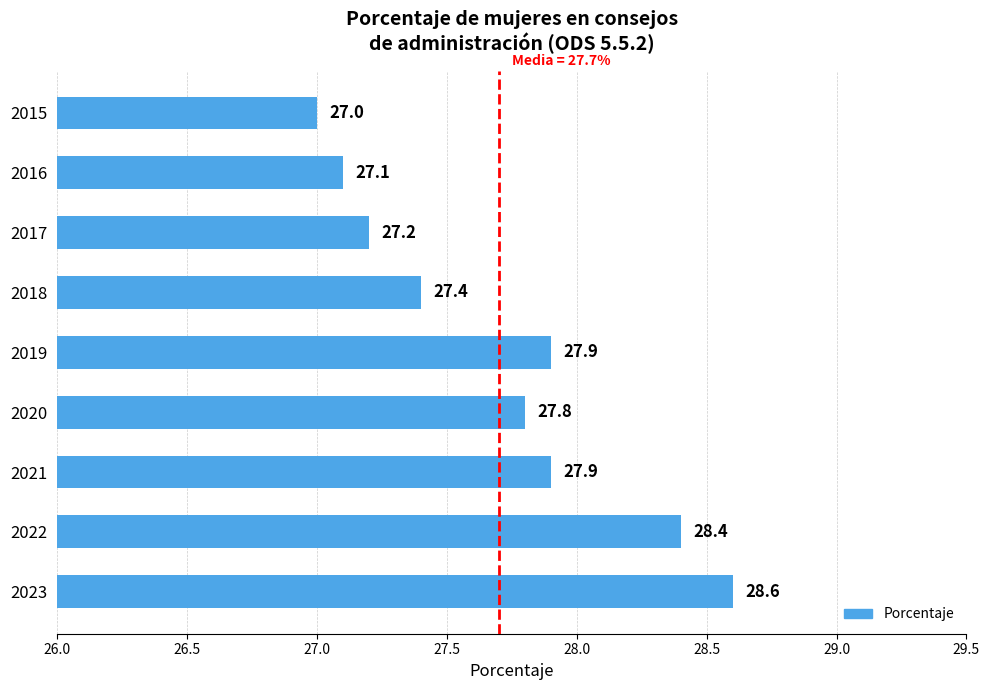

What is the average value?

27.7